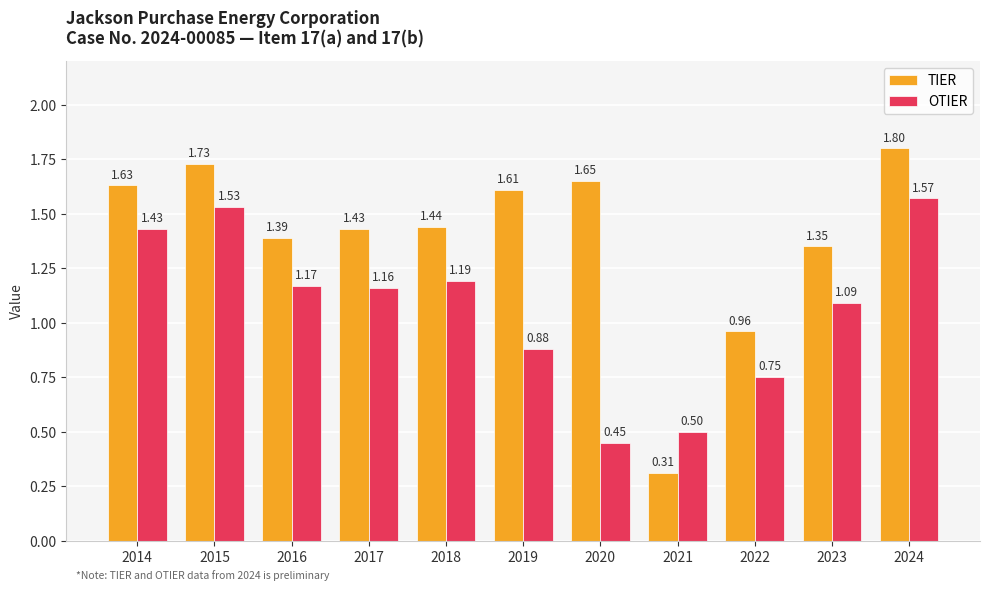

At 2022, list the series in order from largest to smallest.

TIER, OTIER